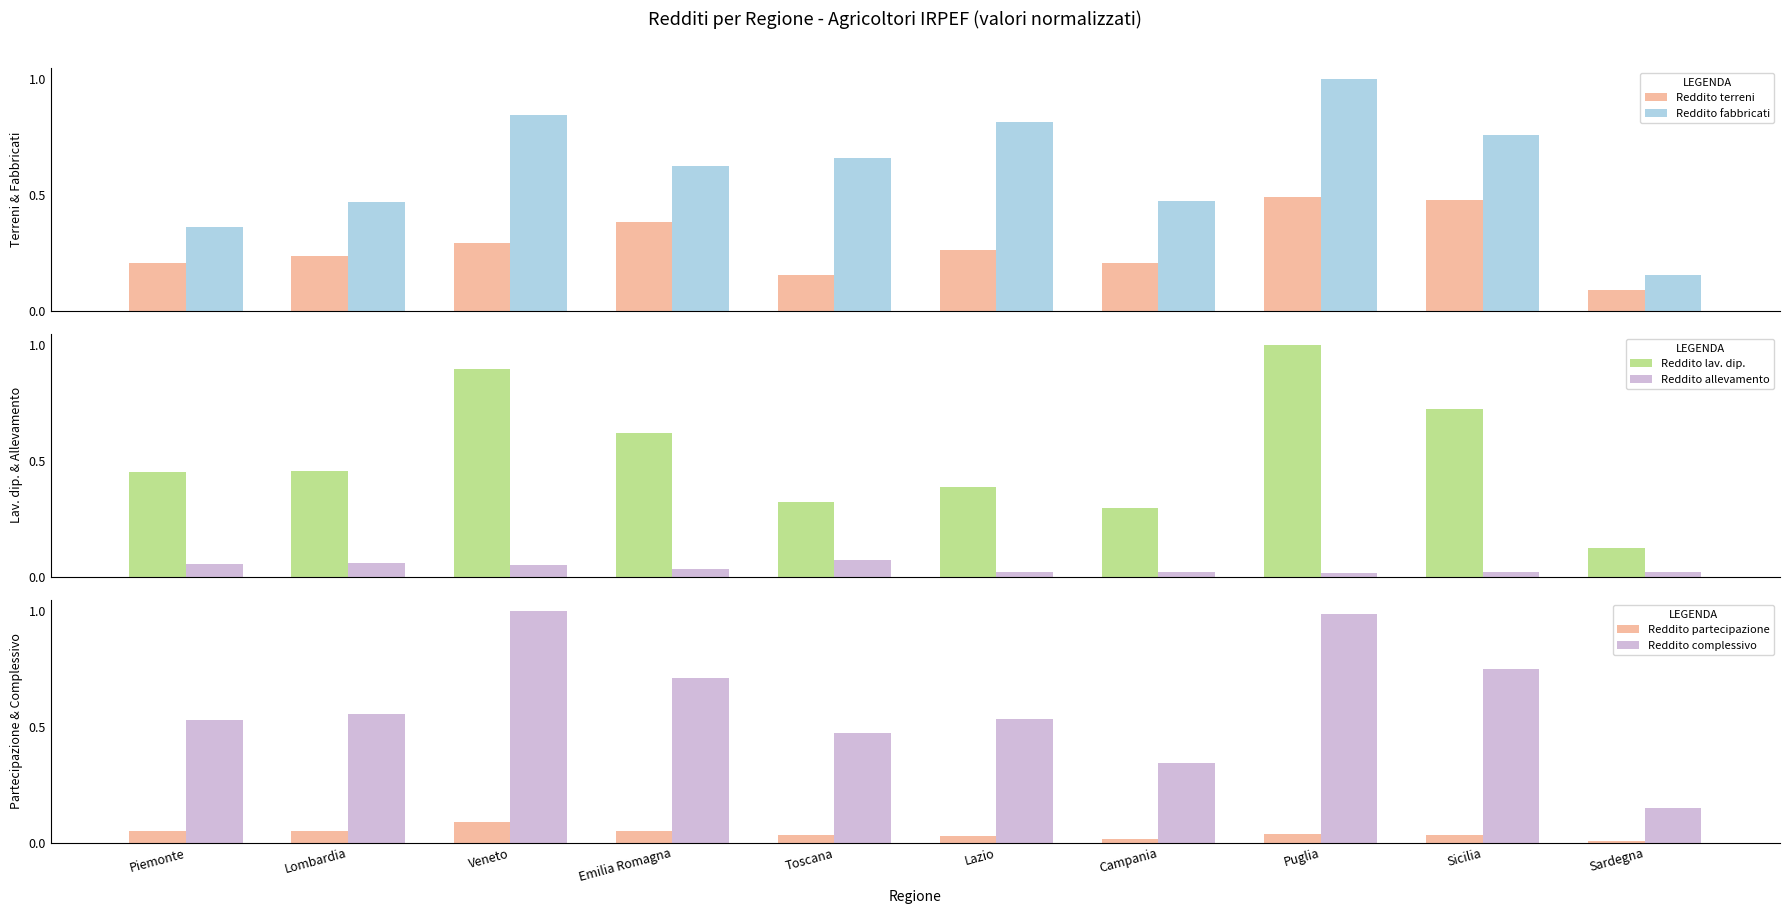

What is the difference between the Reddito complessivo values at Campania and Lombardia?

0.2